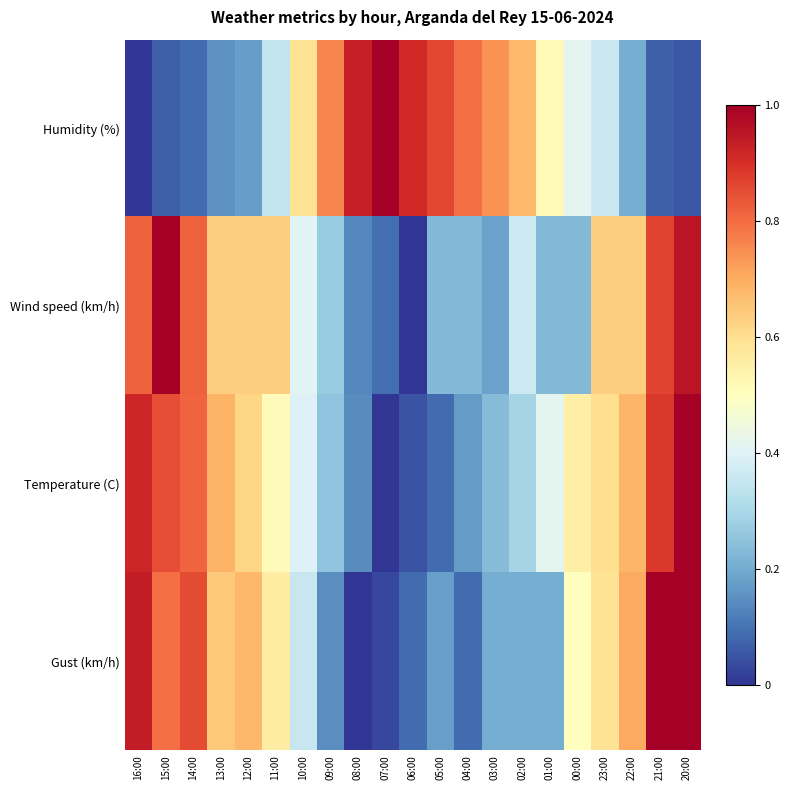

Between 07:00 and 08:00, which is larger?

07:00